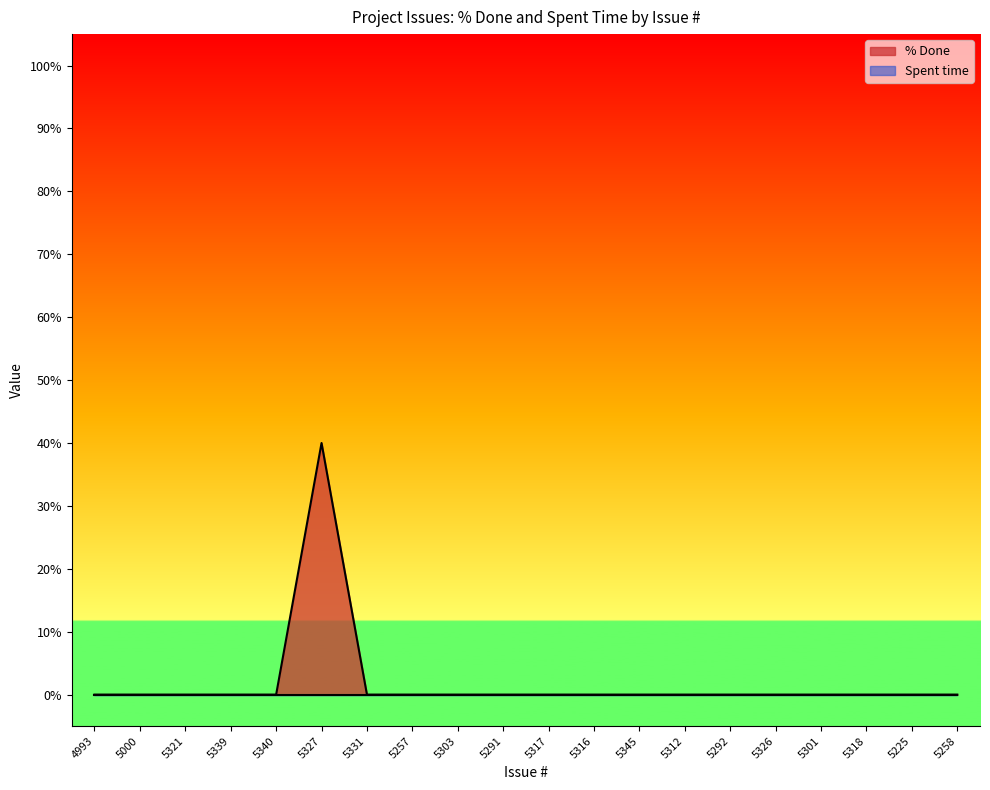

What is the sum of all values?

40